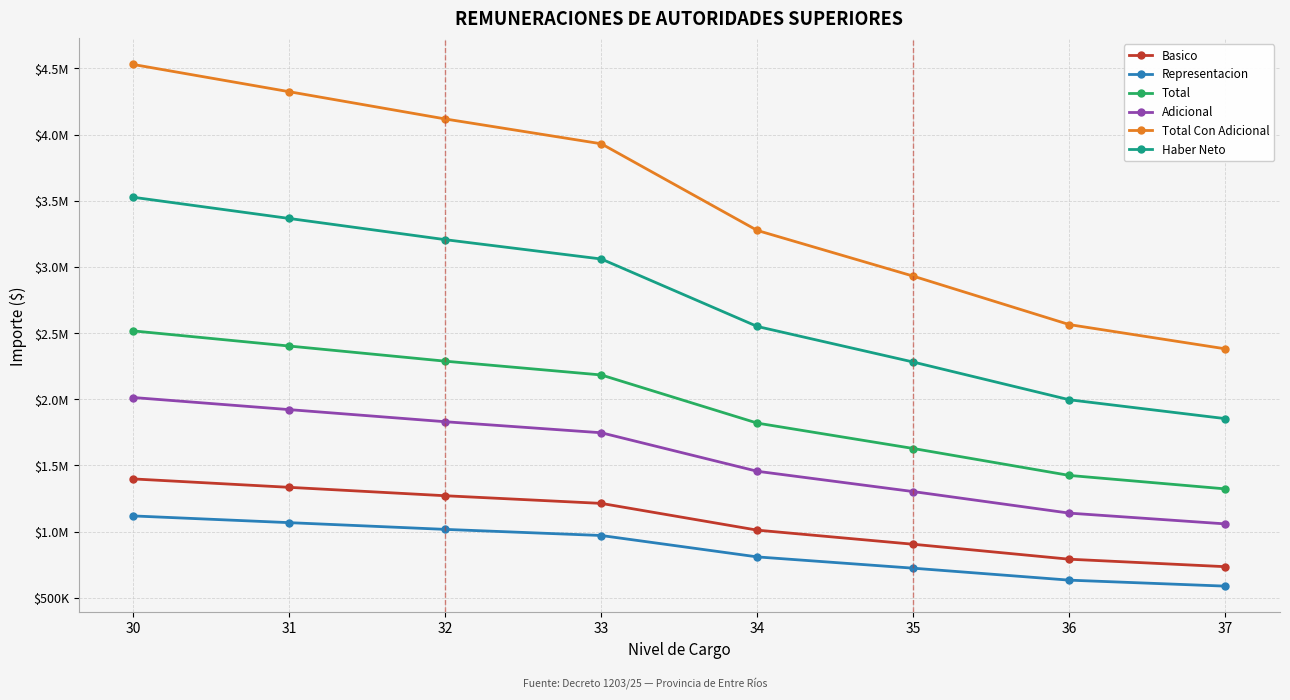

Which has a higher value, 32 or 34?

32